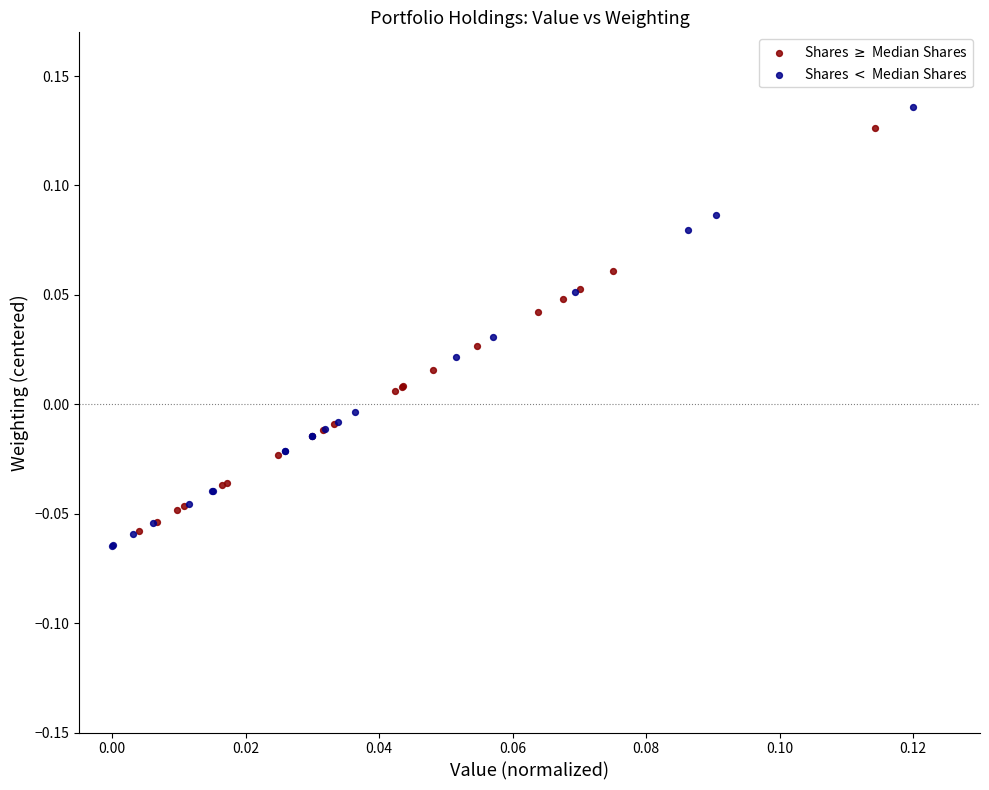

Which series reaches the maximum Y coordinate?

Shares $<$ Median Shares